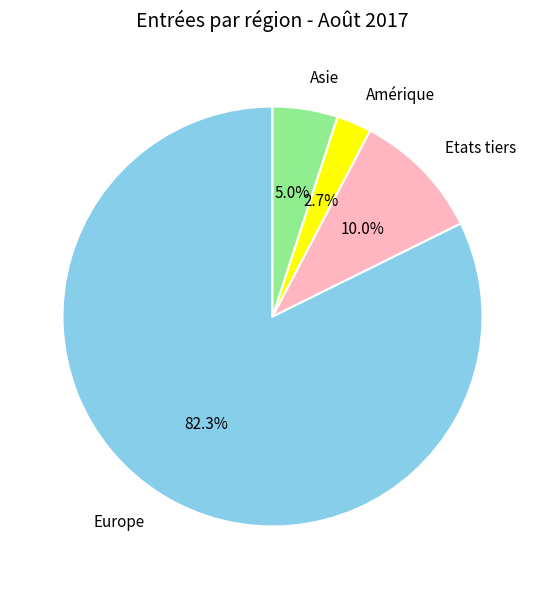

Is the sum of Asie and Amérique greater than half?

No